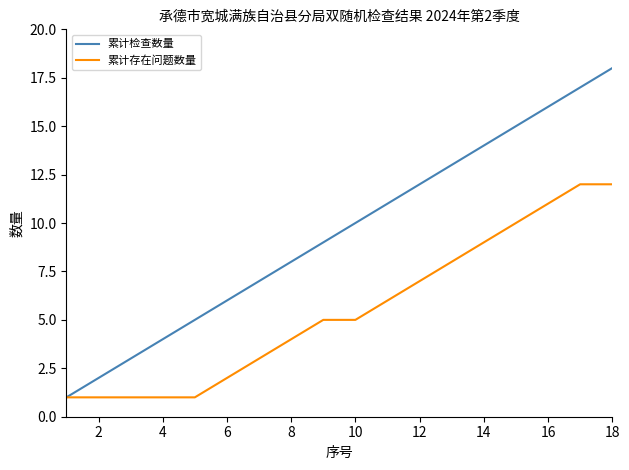

Which series has the largest range (max minus min)?

累计检查数量